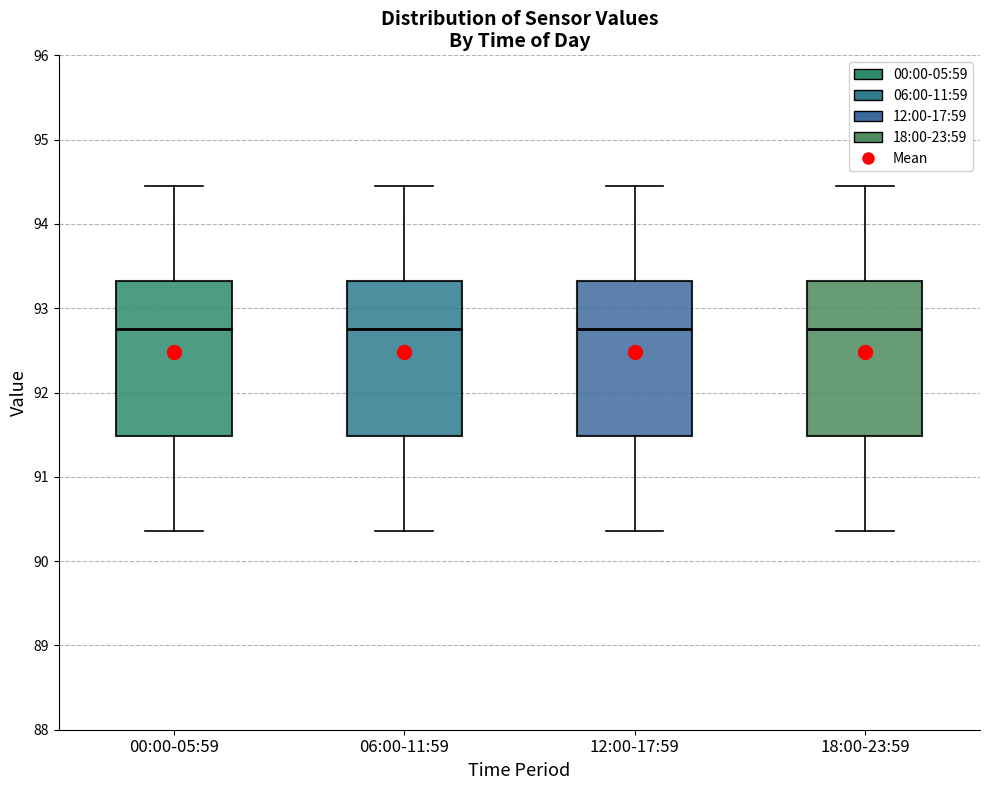

Reading left to right, transcribe this box plot: for each box, give where its median line is, the range the box spans, and where its two whiskers end, as read against the y-axis. The values are not printed on the chart, so give them approximately, as read against the axis.

00:00-05:59: median 92.8, box 91.5 to 93.3, whiskers 90.4 to 94.5
06:00-11:59: median 92.8, box 91.5 to 93.3, whiskers 90.4 to 94.5
12:00-17:59: median 92.8, box 91.5 to 93.3, whiskers 90.4 to 94.5
18:00-23:59: median 92.8, box 91.5 to 93.3, whiskers 90.4 to 94.5